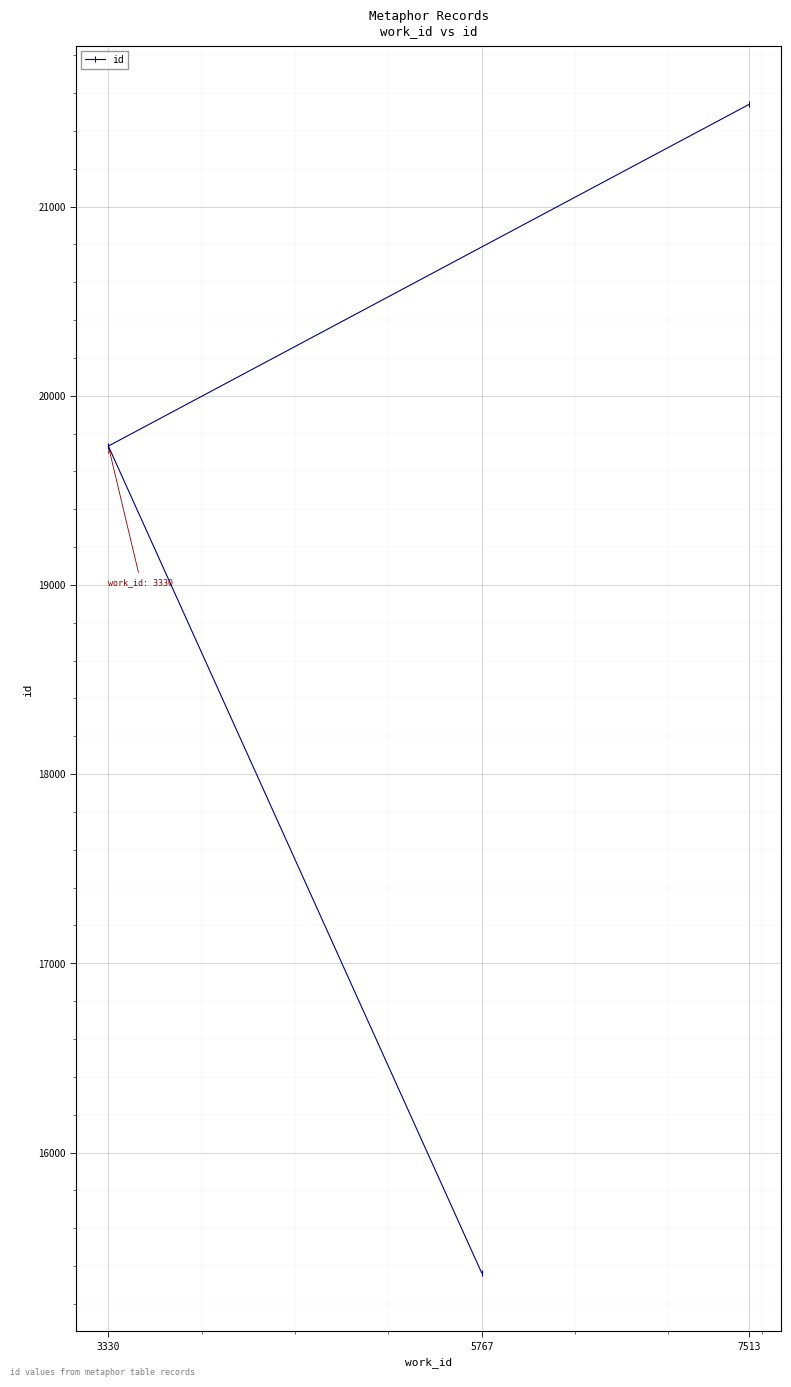

What is the value of the 3rd point from the left?

21540